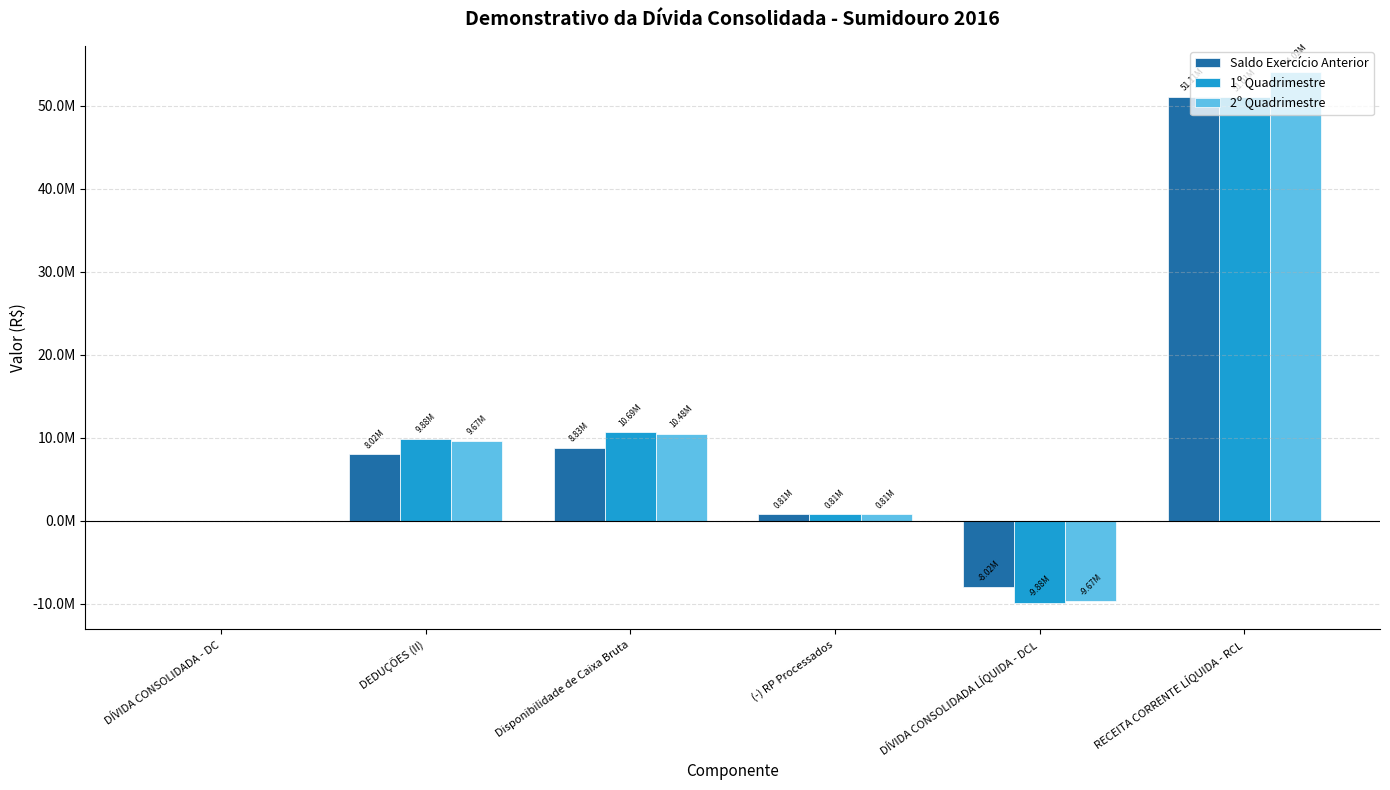

Does the chart contain stacked bars?

No